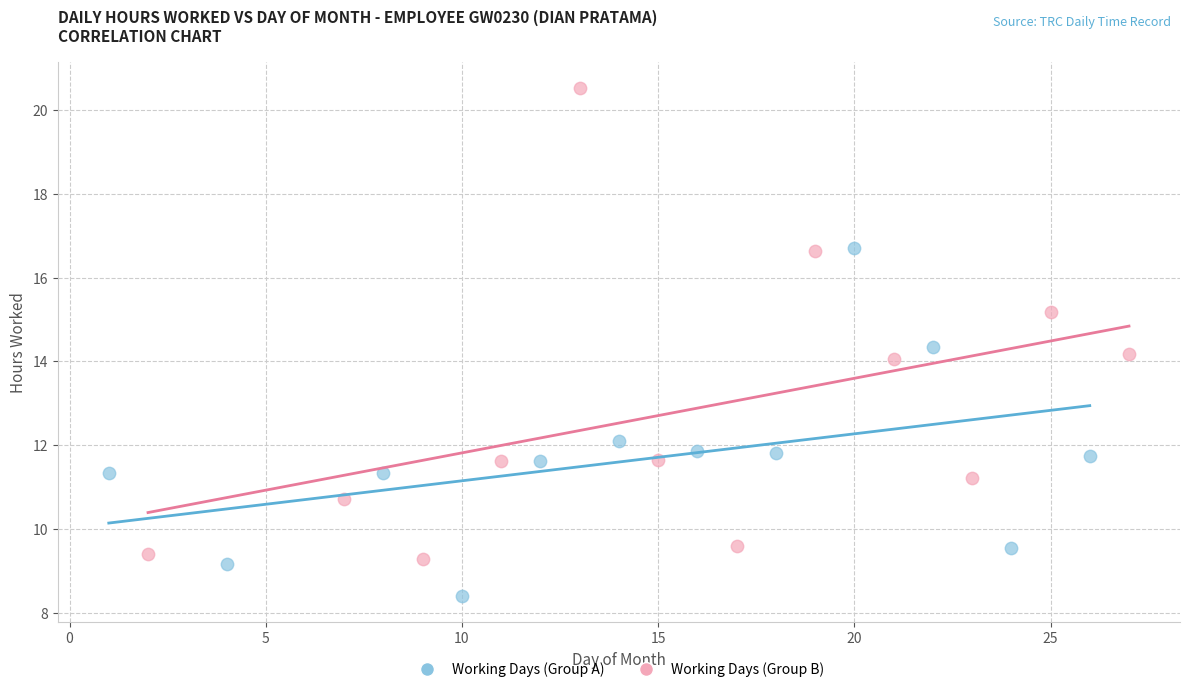

Which series reaches the minimum Y coordinate?

Working Days (Group A)